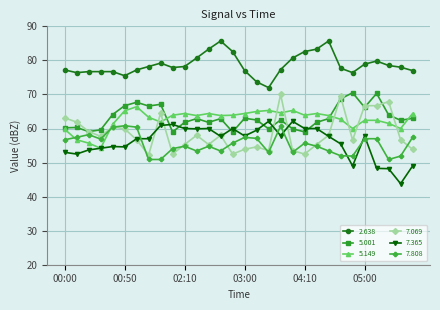

True or false: 5.149 and 7.069 cross at least once.

True